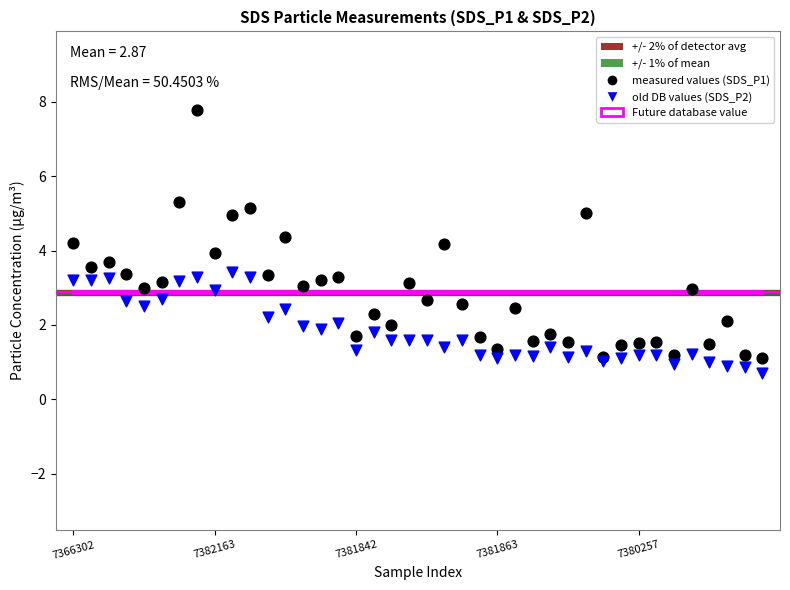

Which series contains the lowest Y value?

old DB values (SDS_P2)